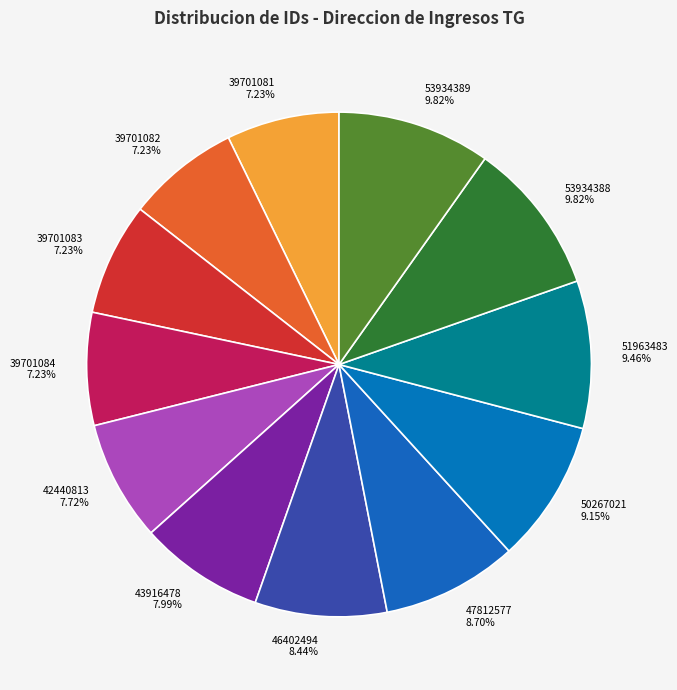

How much of the chart is everything except 42440813?

92.3%